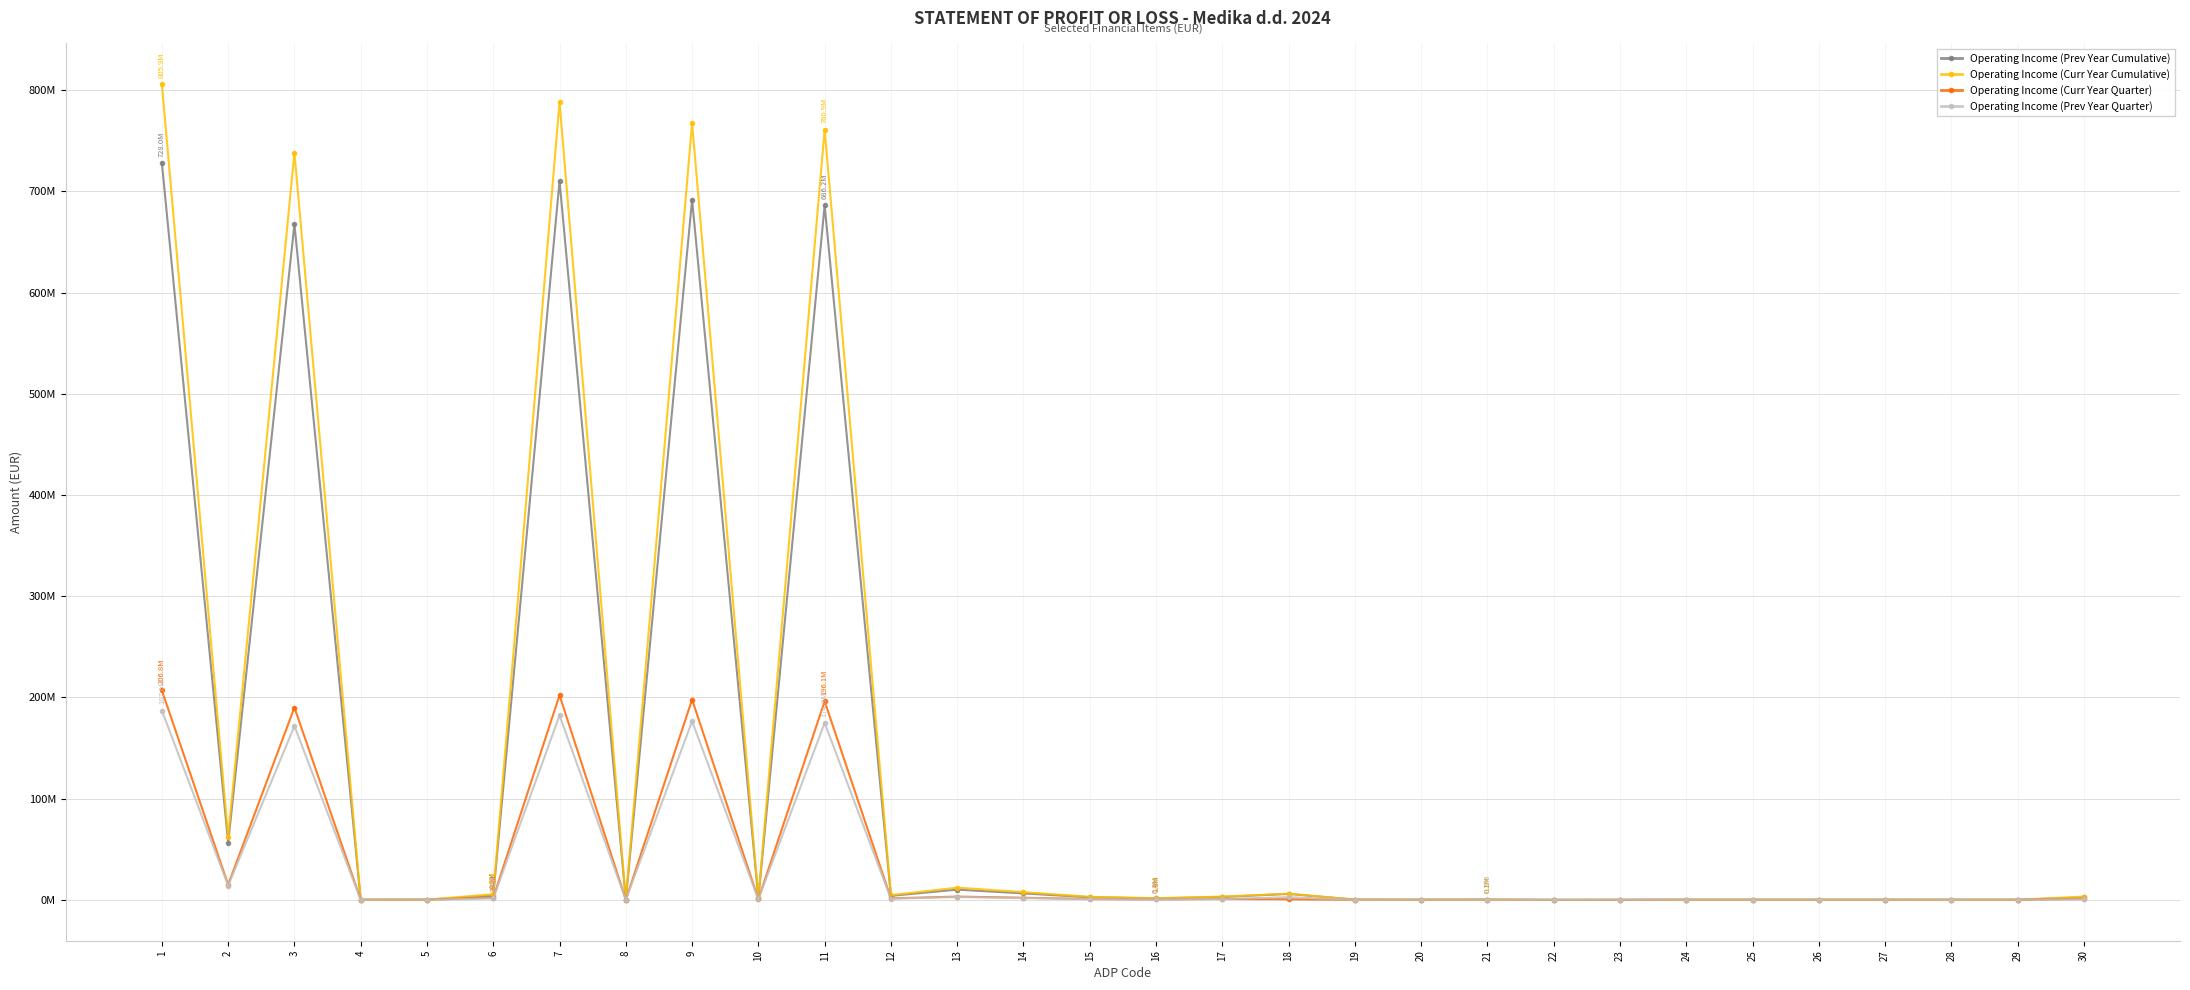

True or false: Operating Income (Prev Year Cumulative) and Operating Income (Curr Year Quarter) cross at least once.

False